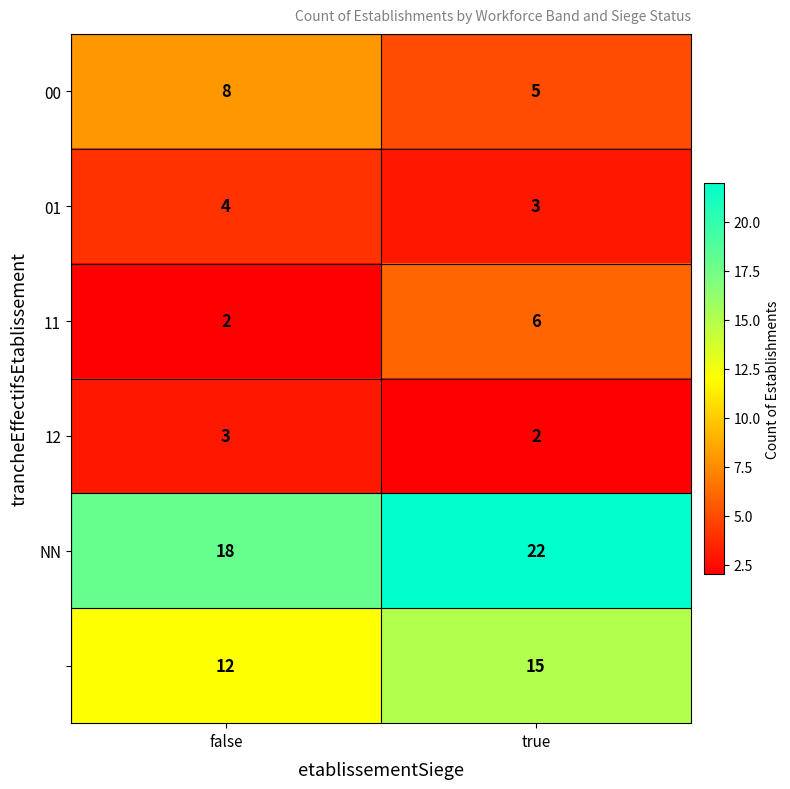

What is the total value across all series at true?

53